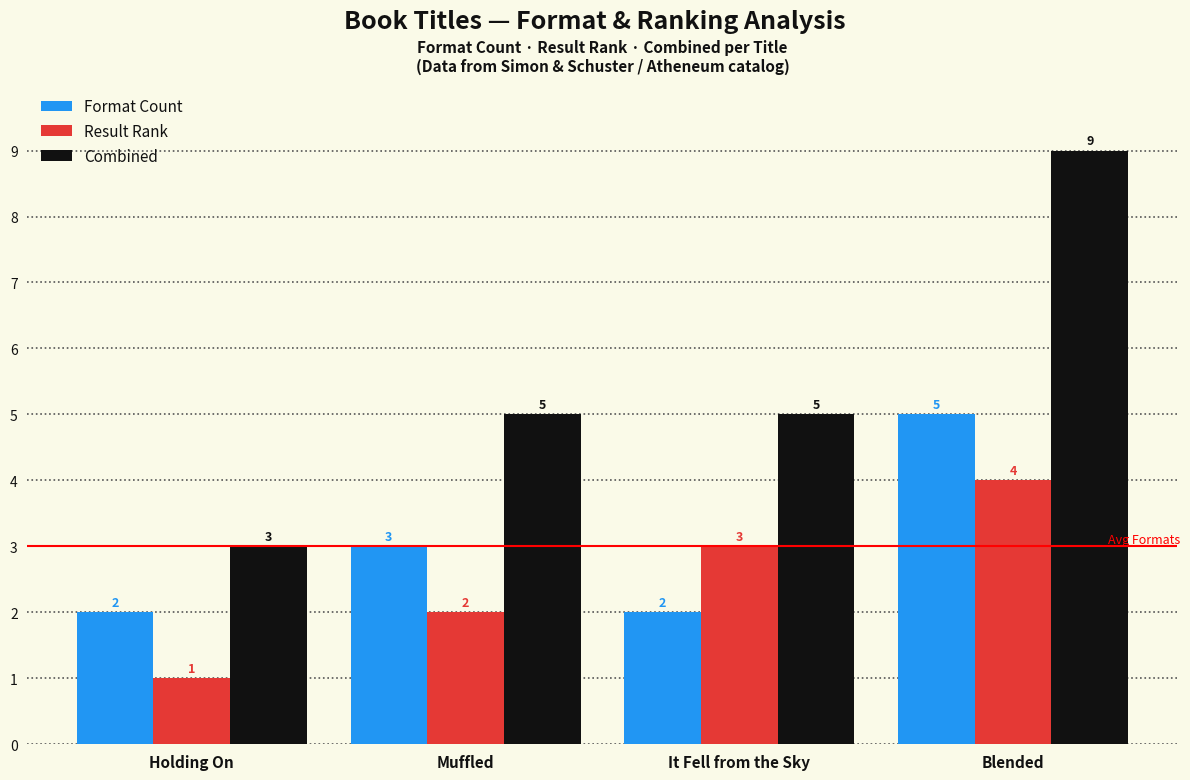

Which series has the largest total across all categories?

Combined